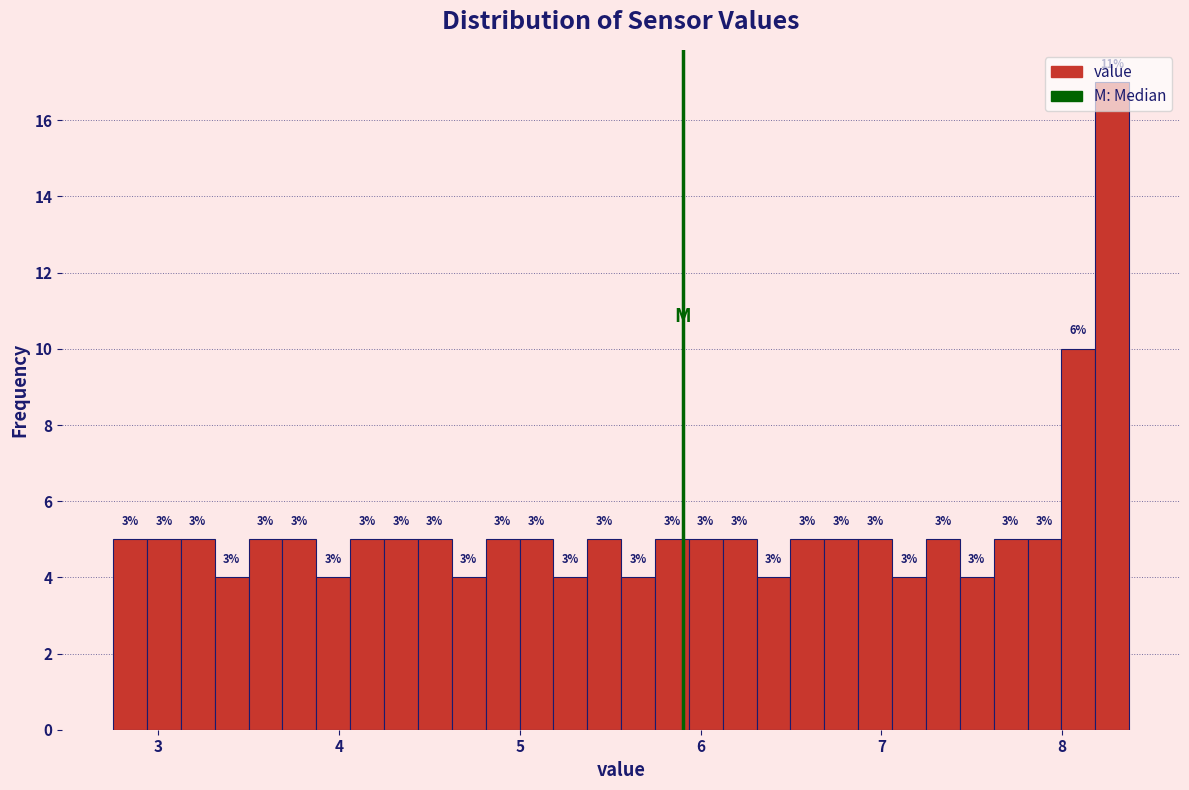

Read against the x-axis, roughly where is the centre of the tallest bar?

8.3